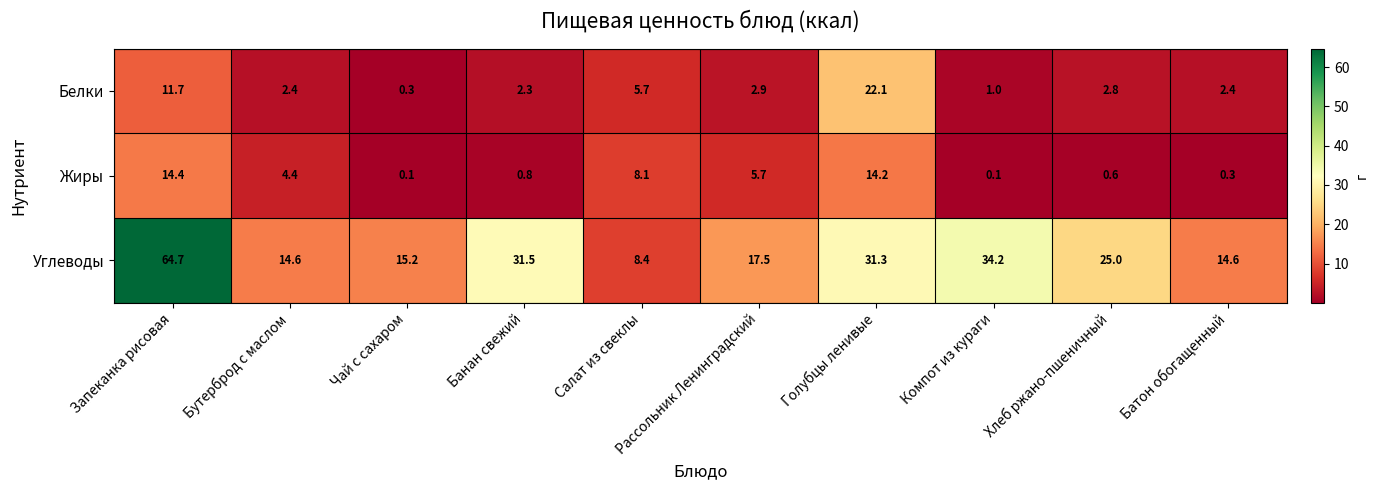

What is the spread (max minus min) of values at Компот из кураги?

34.1